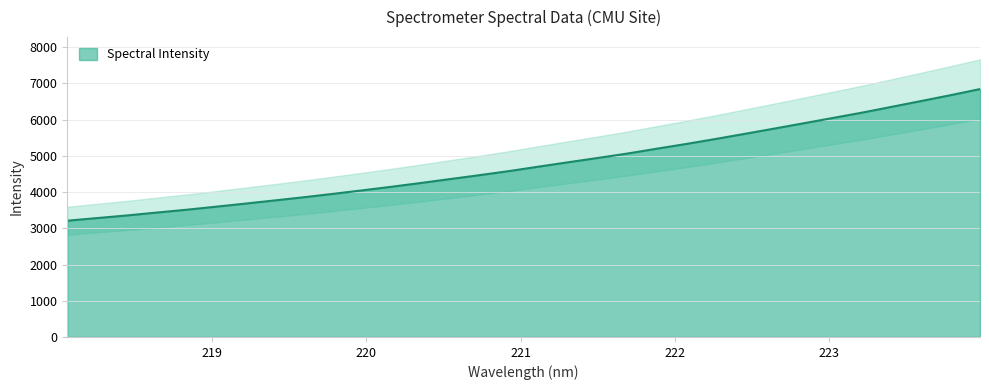

Rank the categories by value from highest to lowest.

223.9802, 223.7895, 223.5987, 223.408, 223.2172, 223.0264, 222.8355, 222.6447, 222.4538, 222.263, 222.0721, 221.8812, 221.6902, 221.4993, 221.3083, 221.1174, 220.9264, 220.7354, 220.5444, 220.3533, 220.1623, 219.9712, 219.7801, 219.589, 219.3979, 219.2067, 219.0156, 218.8244, 218.6332, 218.442, 218.2508, 218.0596